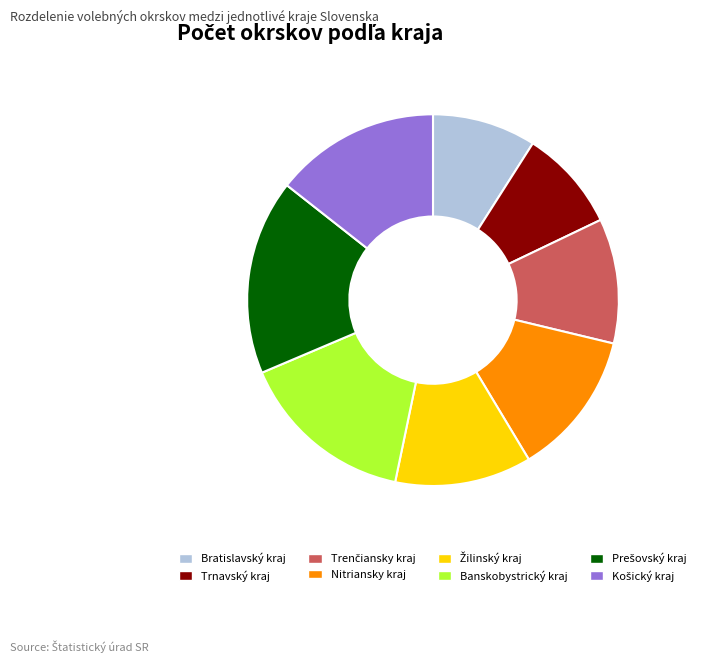

Do Bratislavský kraj and Nitriansky kraj together represent more than half of the pie?

No